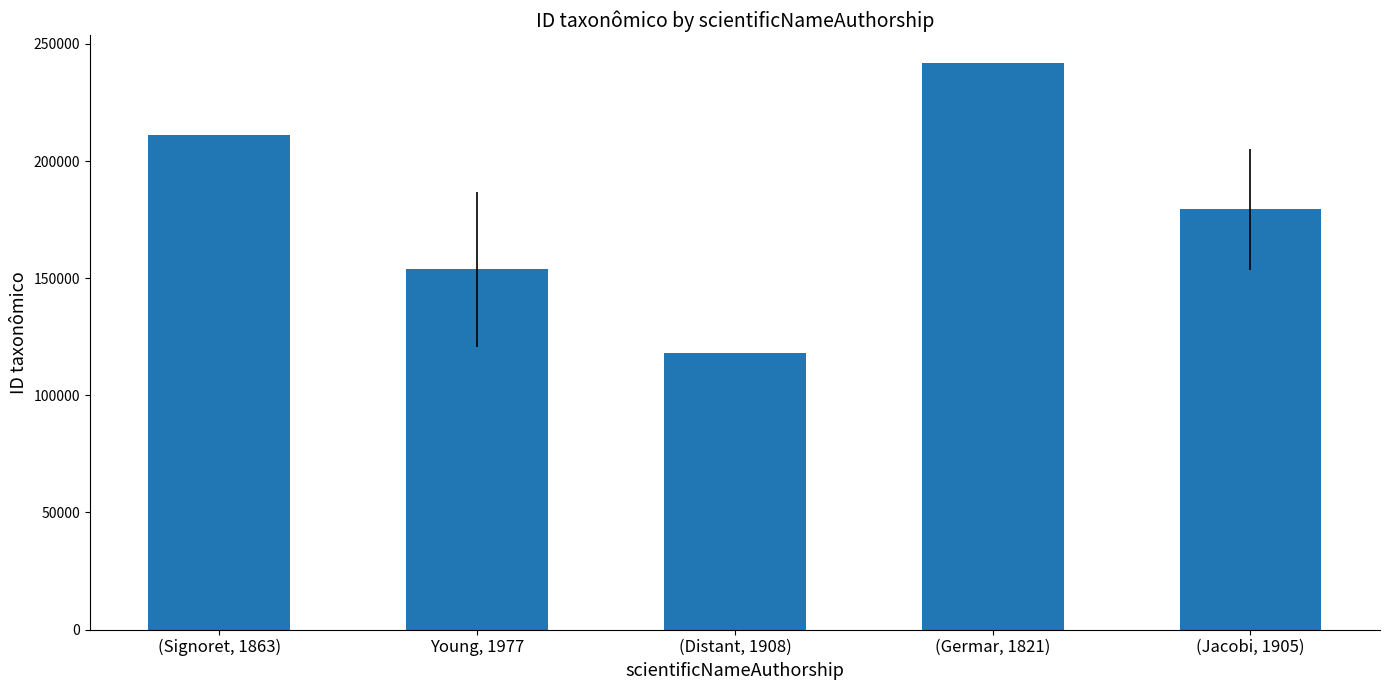

What position from the left is Young, 1977?

2